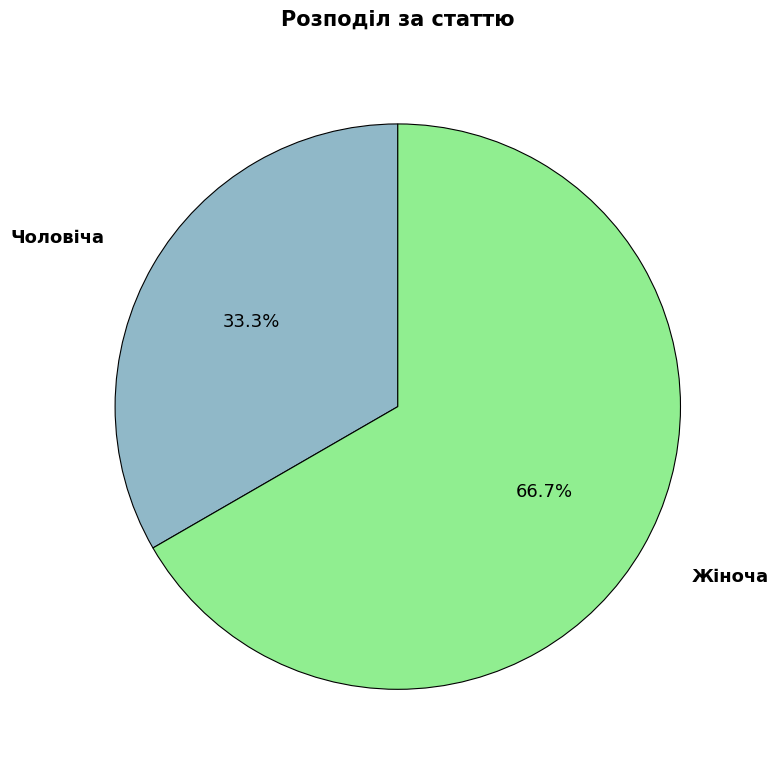

To the nearest percent, what is the difference between the largest and smallest slice percentages?

33%